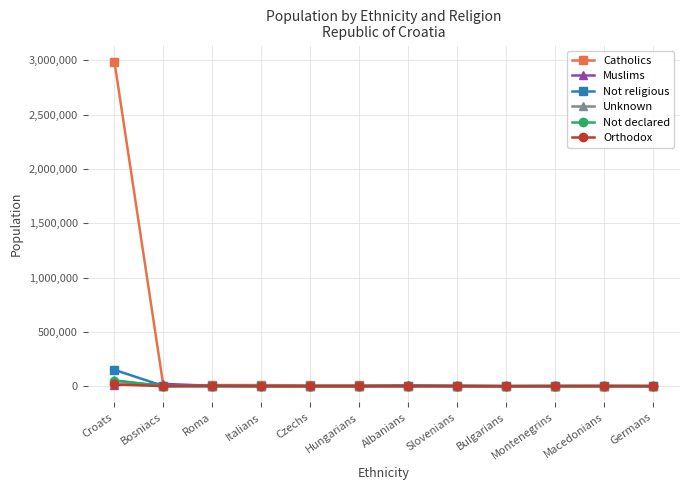

Count the number of categories in the chart.

12